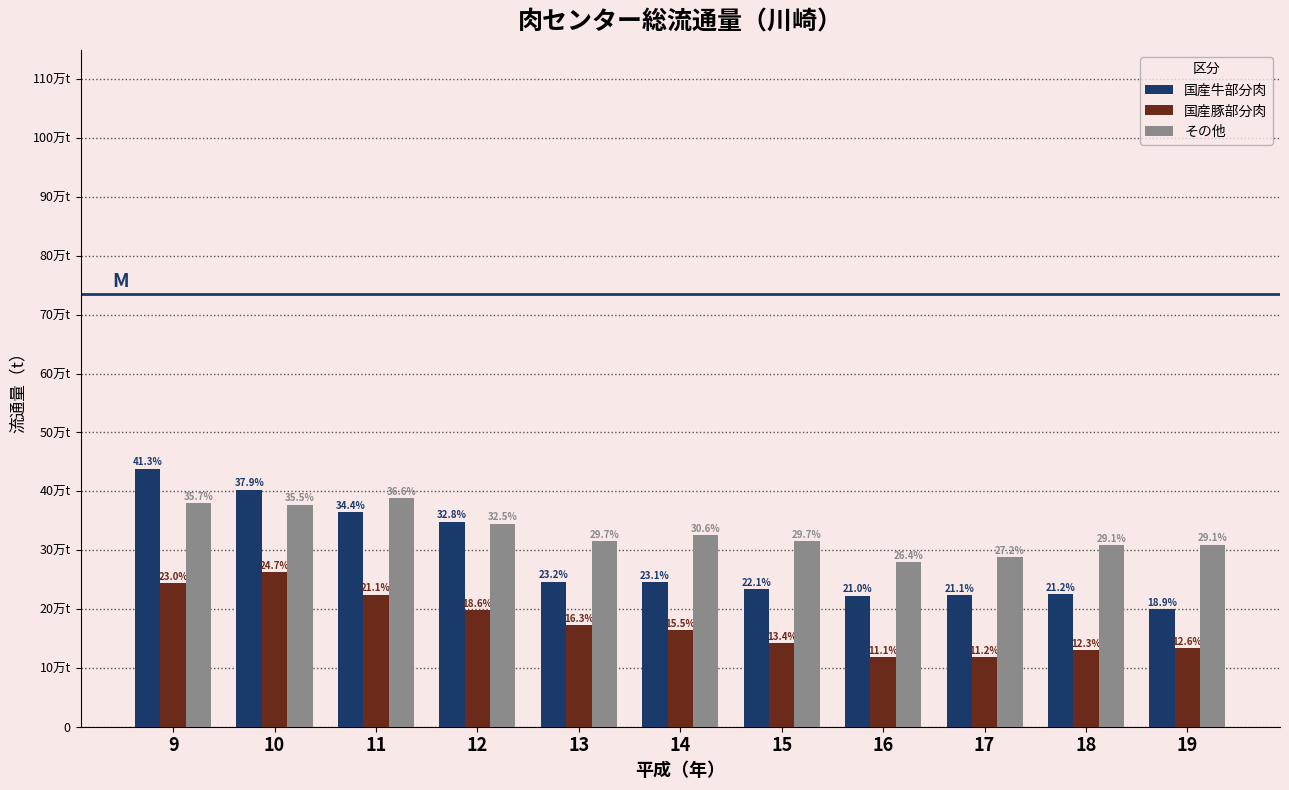

Is it true that その他 equals 47643.8 at 14?

False